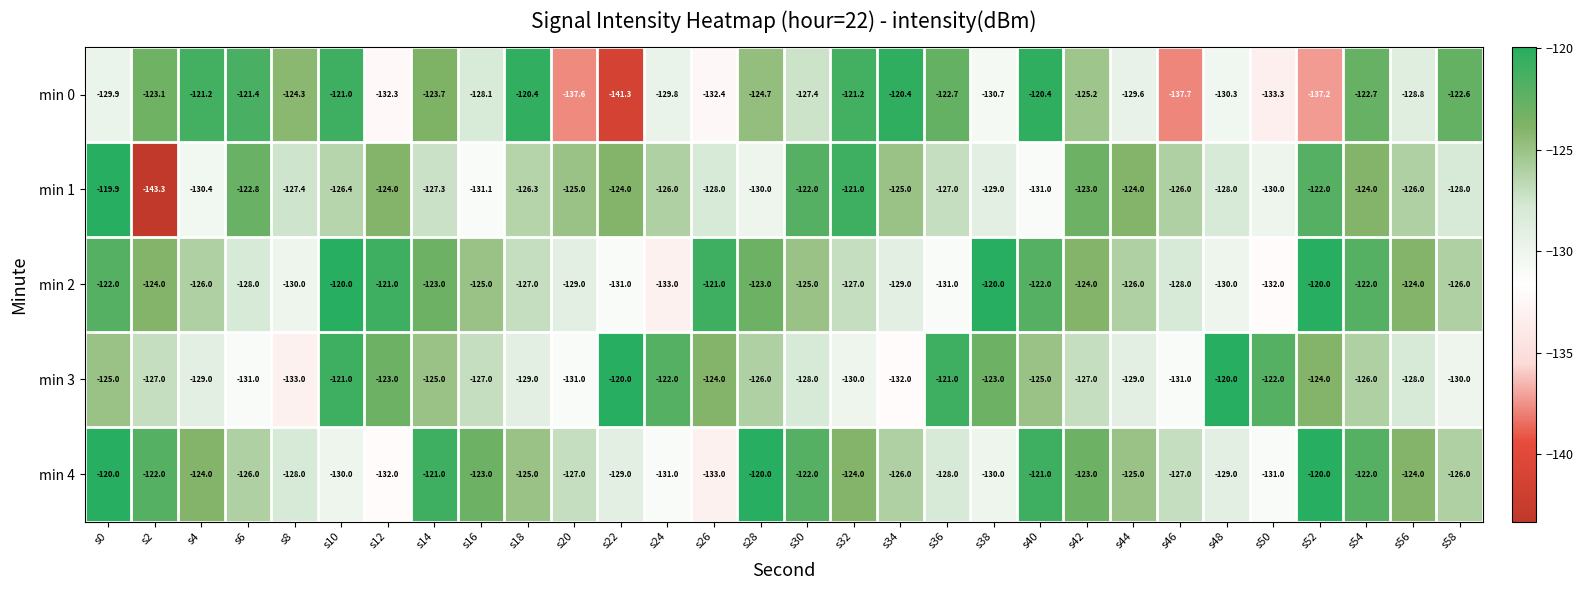

True or false: min 1 has a value of -162.4 at s12.

False